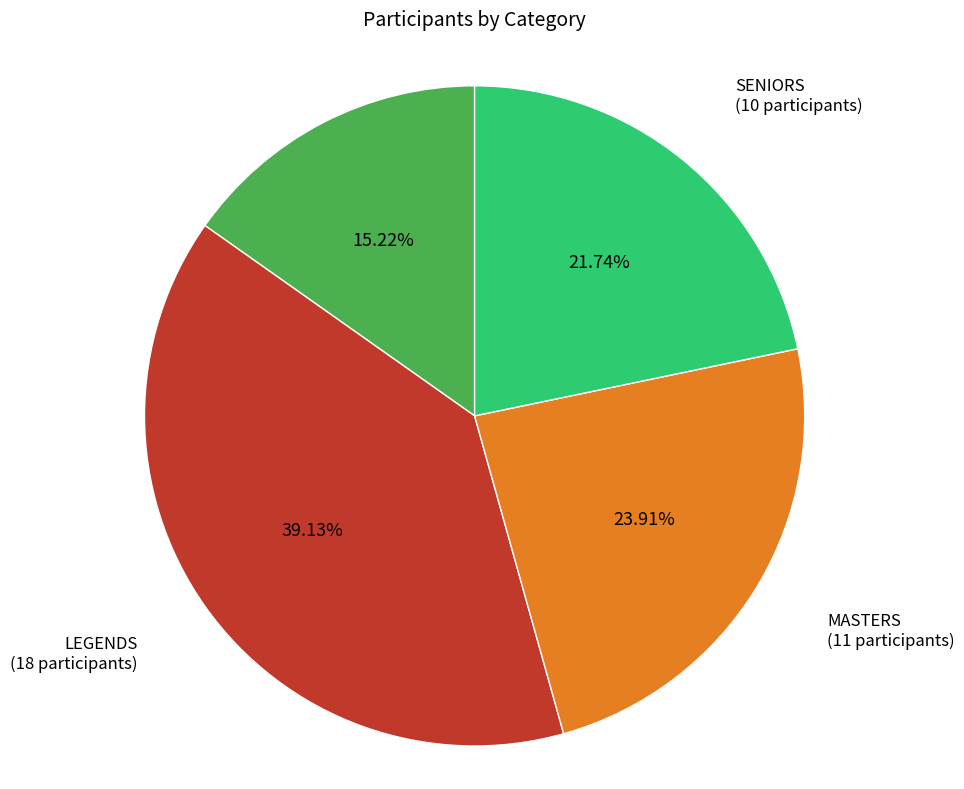

Is there any slice that represents more than half of the pie?

No